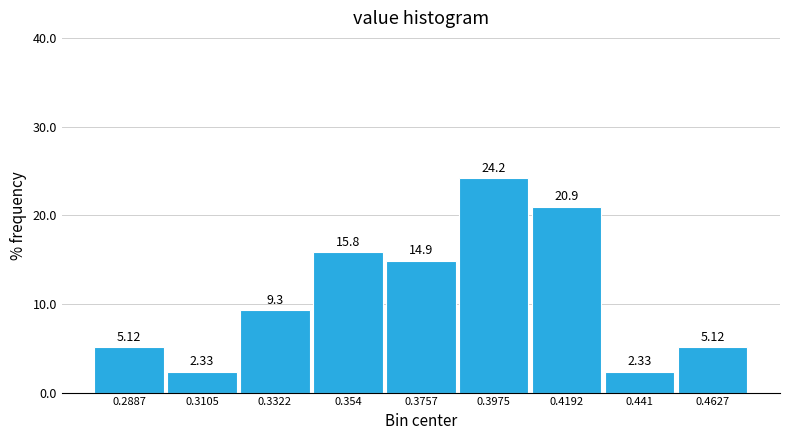

Which range on the x-axis has the tallest bar?

0.385 to 0.410